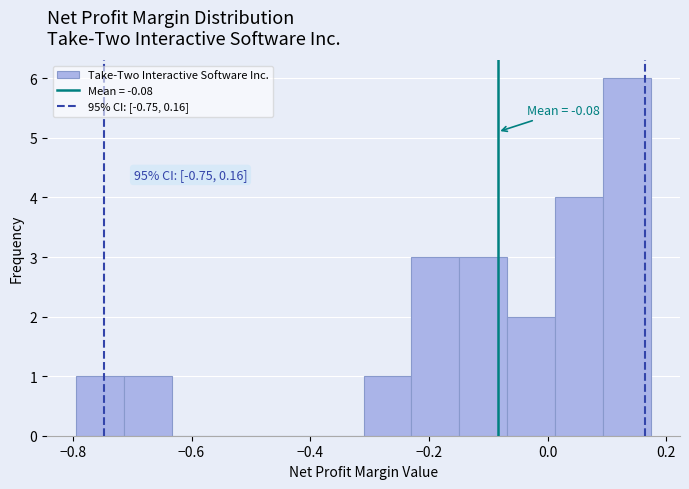

Which range on the x-axis has the tallest bar?

0.10 to 0.18